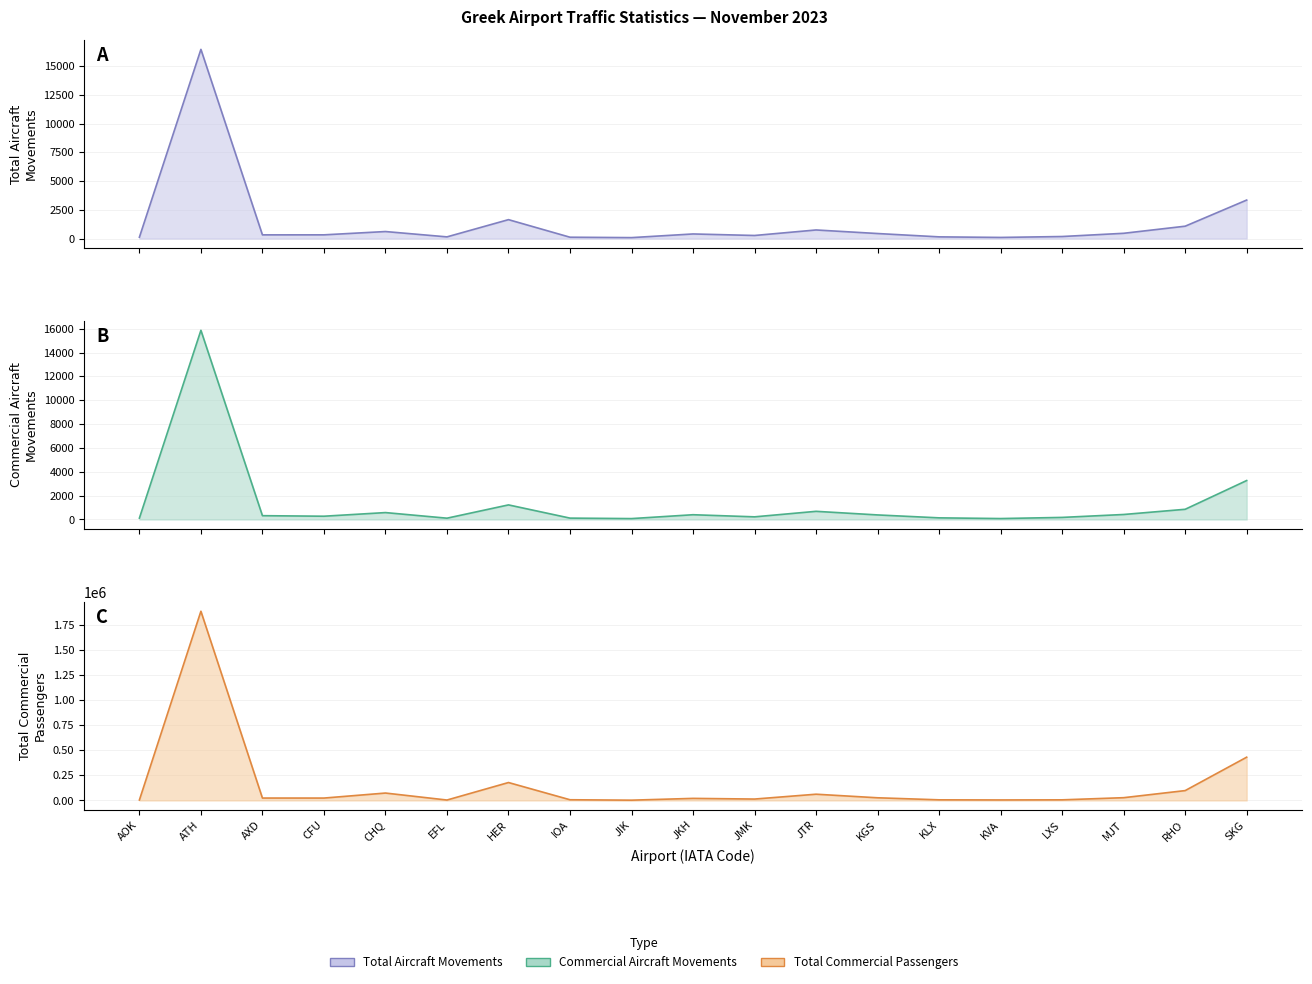

How many data points in Total Commercial Passengers are less than 23654?

9